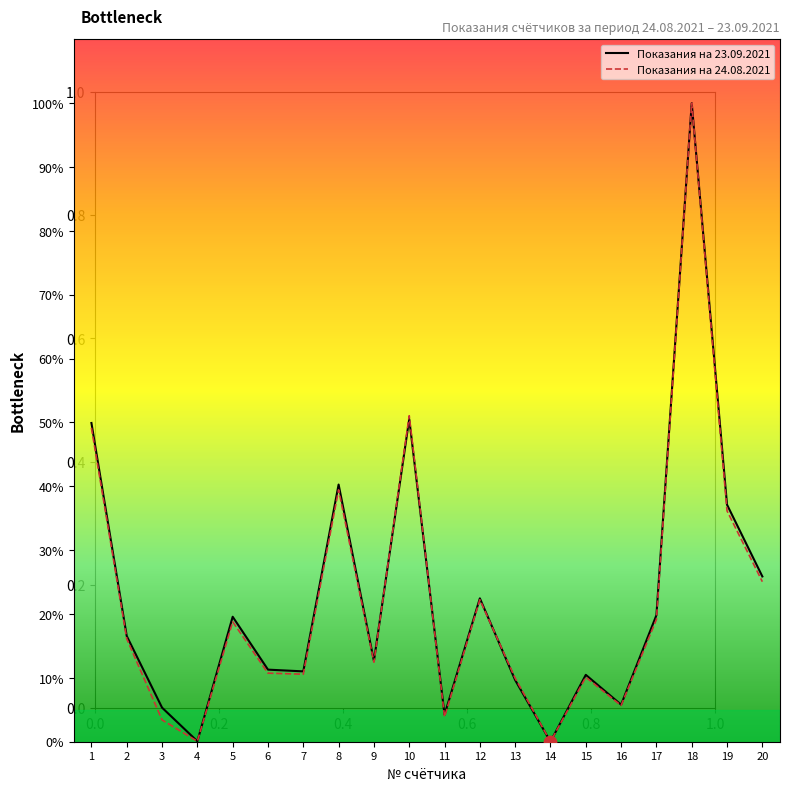

Is the value of Показания на 24.08.2021 at 14 greater than the value of Показания на 23.09.2021 at 2?

No